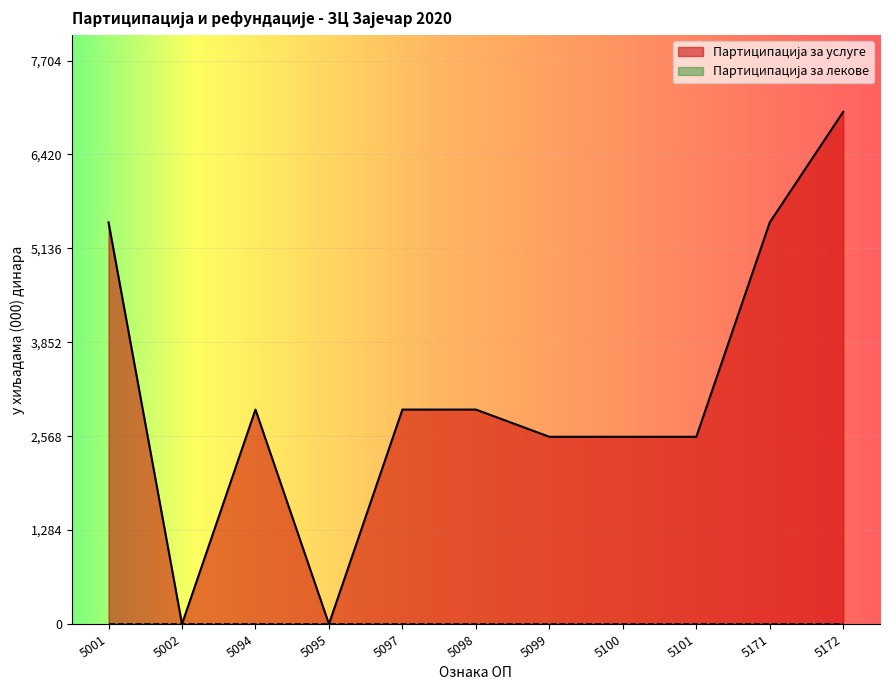

Reading left to right, what are all the values shown in this chart?

5001=5492	5002=0	5094=2932	5095=0	5097=2932	5098=2932	5099=2560	5100=2560	5101=2560	5171=5492	5172=7004